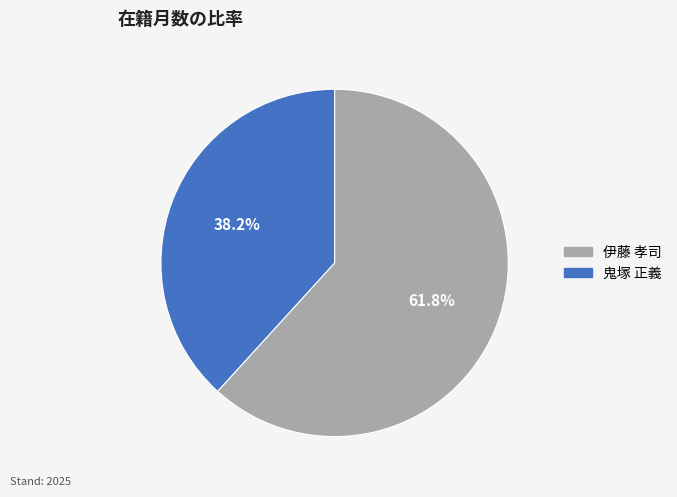

True or false: 鬼塚 正義 accounts for 49% of the total.

False